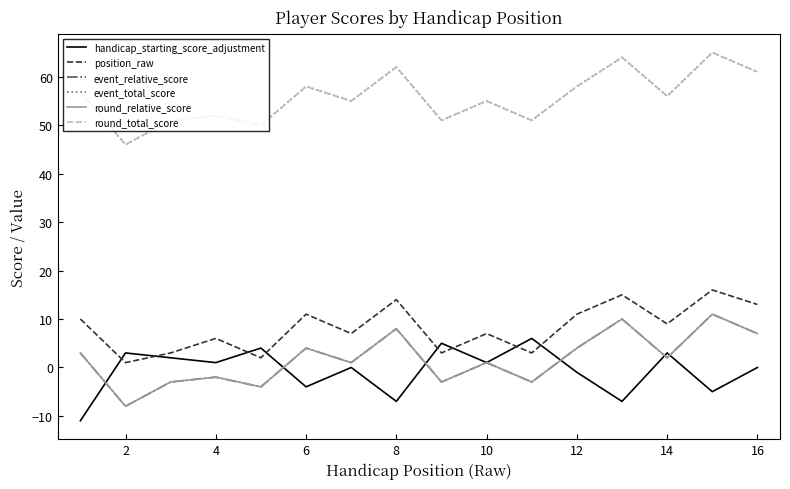

Which series has the widest spread of values?

event_relative_score